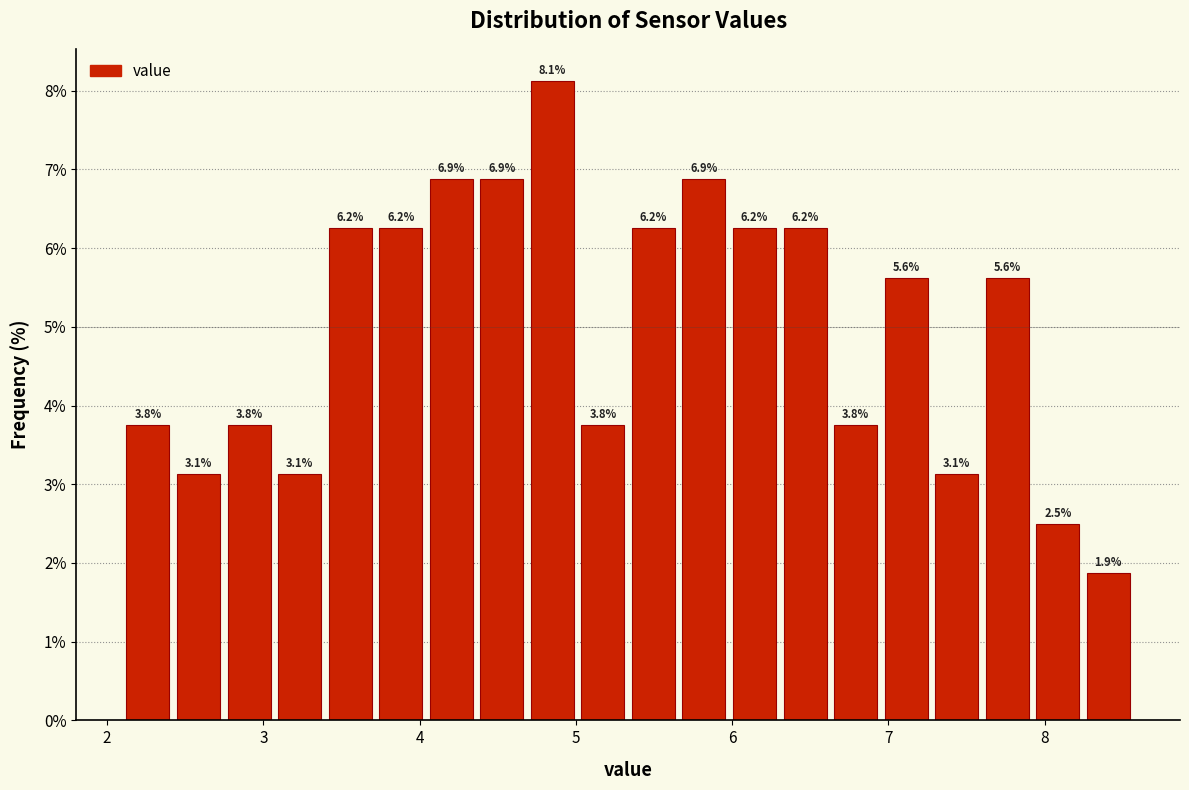

Read against the x-axis, roughly where is the centre of the tallest bar?

4.8